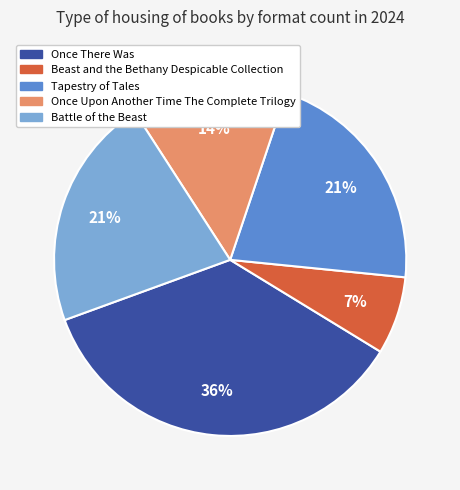

Does Beast and the Bethany Despicable Collection account for over 50% of the chart?

No